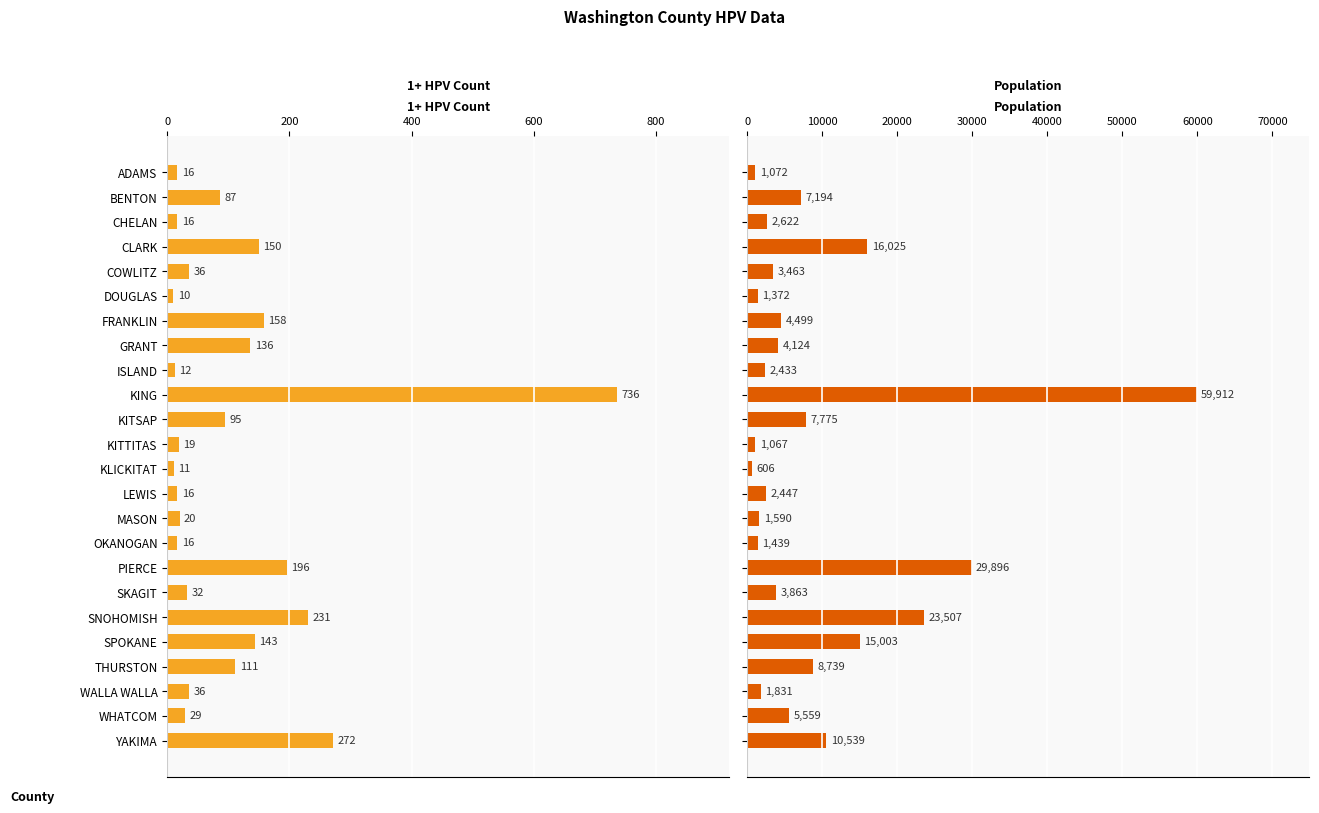

Rank the series by their maximum value, from lowest to highest.

Count, Population